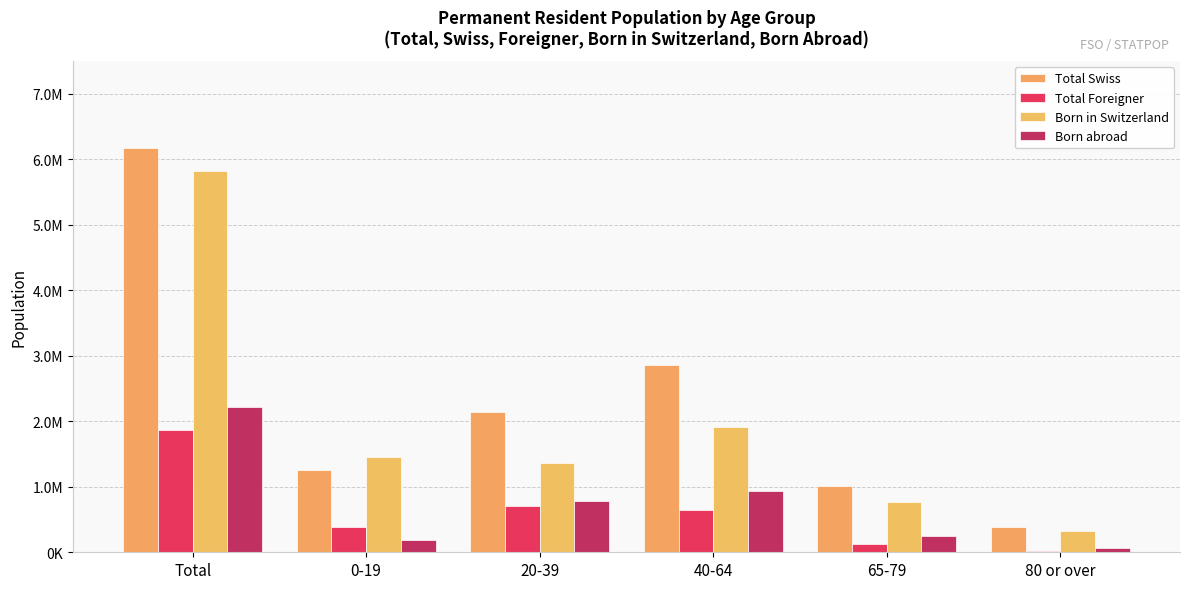

How many bars are there in total?

24